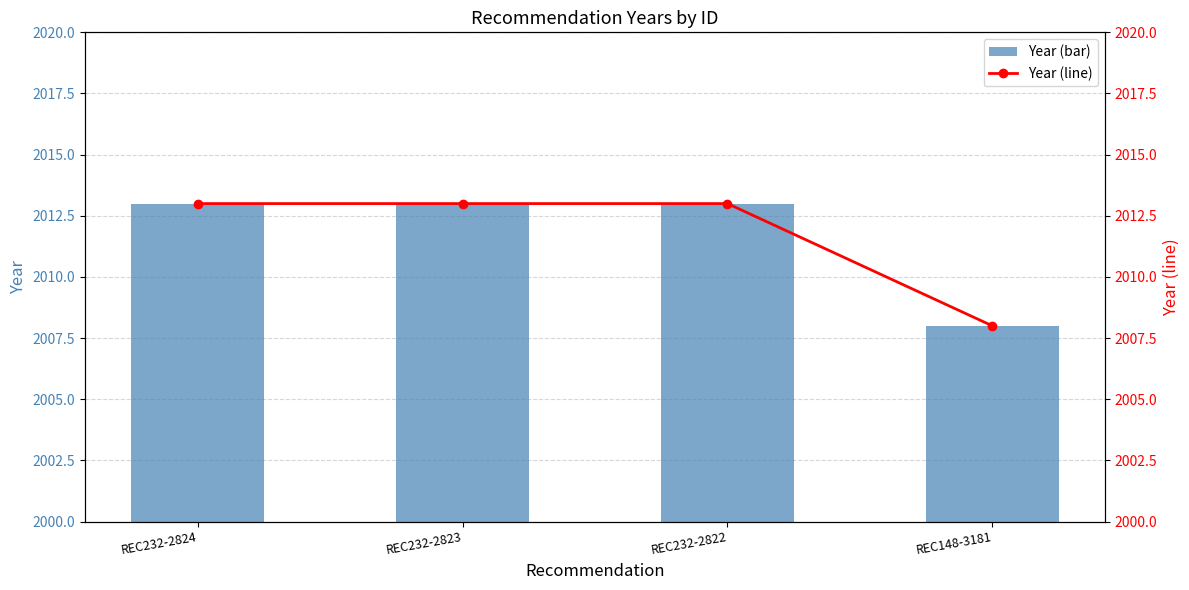

The value of Year (line) at REC232-2824 is 2013. True or false?

True